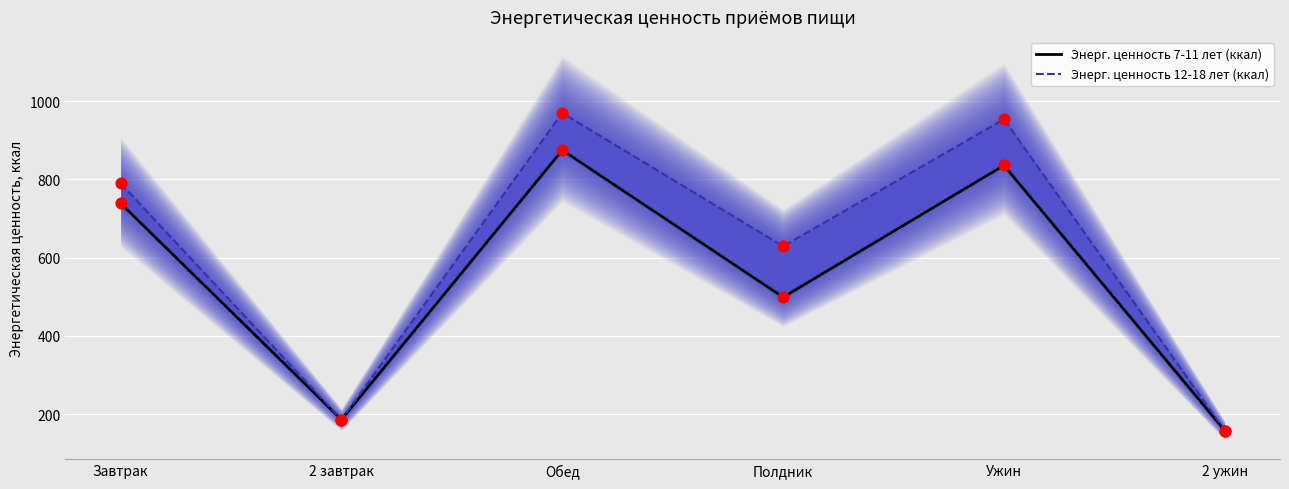

What is the total value across all series at Обед?

1845